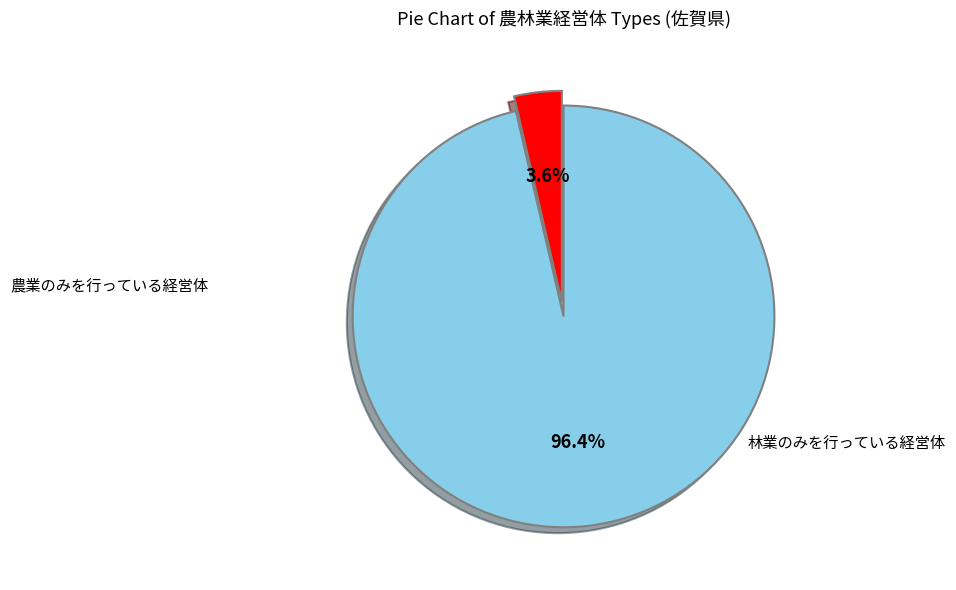

Is there any slice that represents more than half of the pie?

Yes